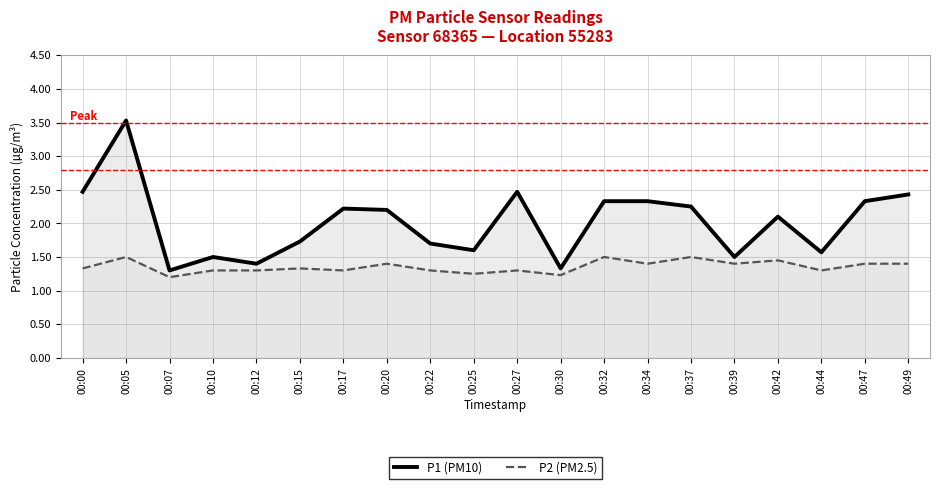

Reading left to right, list all the values displayed in this chart.

P1 (PM10): 00:00=2.5	00:05=3.5	00:07=1.3	00:10=1.5	00:12=1.4	00:15=1.7	00:17=2.2	00:20=2.2	00:22=1.7	00:25=1.6	00:27=2.5	00:30=1.3	00:32=2.3	00:34=2.3	00:37=2.2	00:39=1.5	00:42=2.1	00:44=1.6	00:47=2.3	00:49=2.4
P2 (PM2.5): 00:00=1.3	00:05=1.5	00:07=1.2	00:10=1.3	00:12=1.3	00:15=1.3	00:17=1.3	00:20=1.4	00:22=1.3	00:25=1.2	00:27=1.3	00:30=1.2	00:32=1.5	00:34=1.4	00:37=1.5	00:39=1.4	00:42=1.4	00:44=1.3	00:47=1.4	00:49=1.4